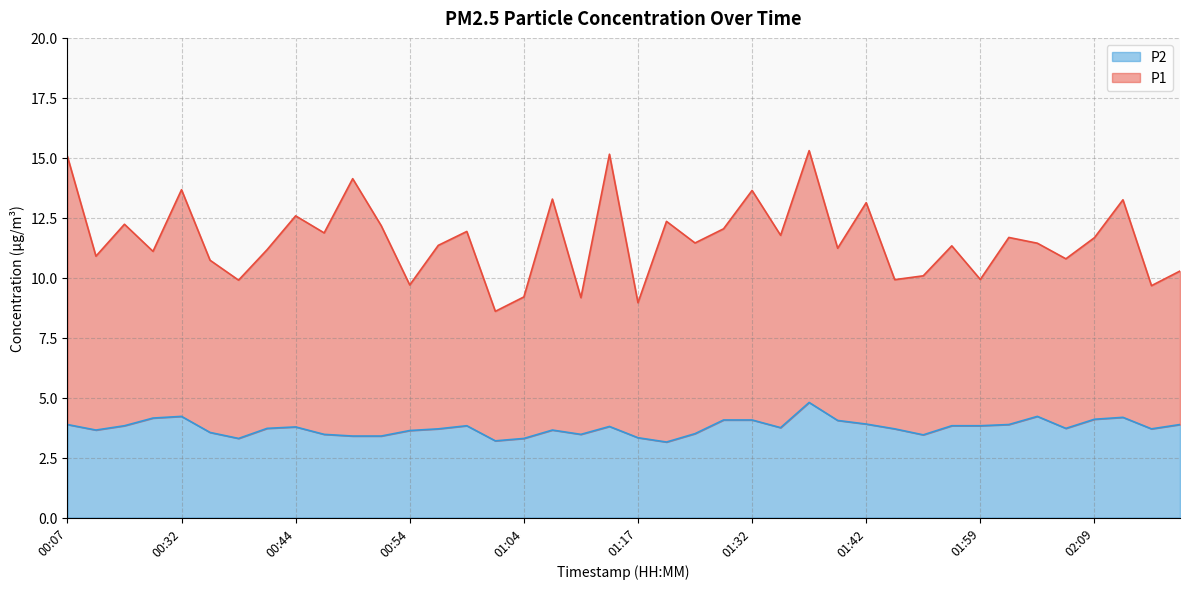

In P1, how many points are lower than both neighbors (excluding endpoints)?

15